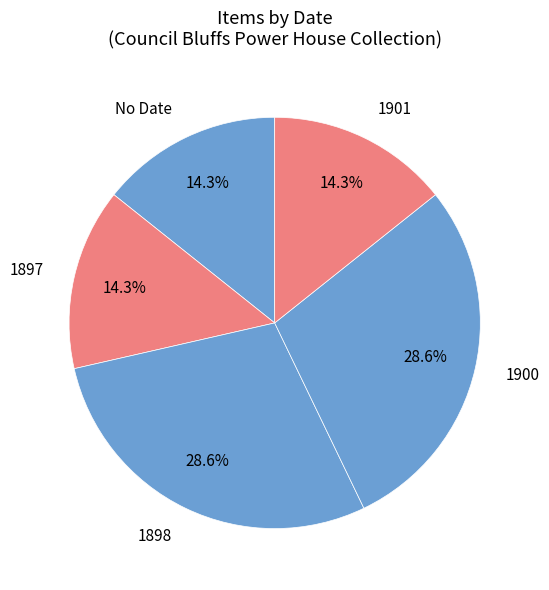

What percentage is NOT represented by 1900?

71.4%